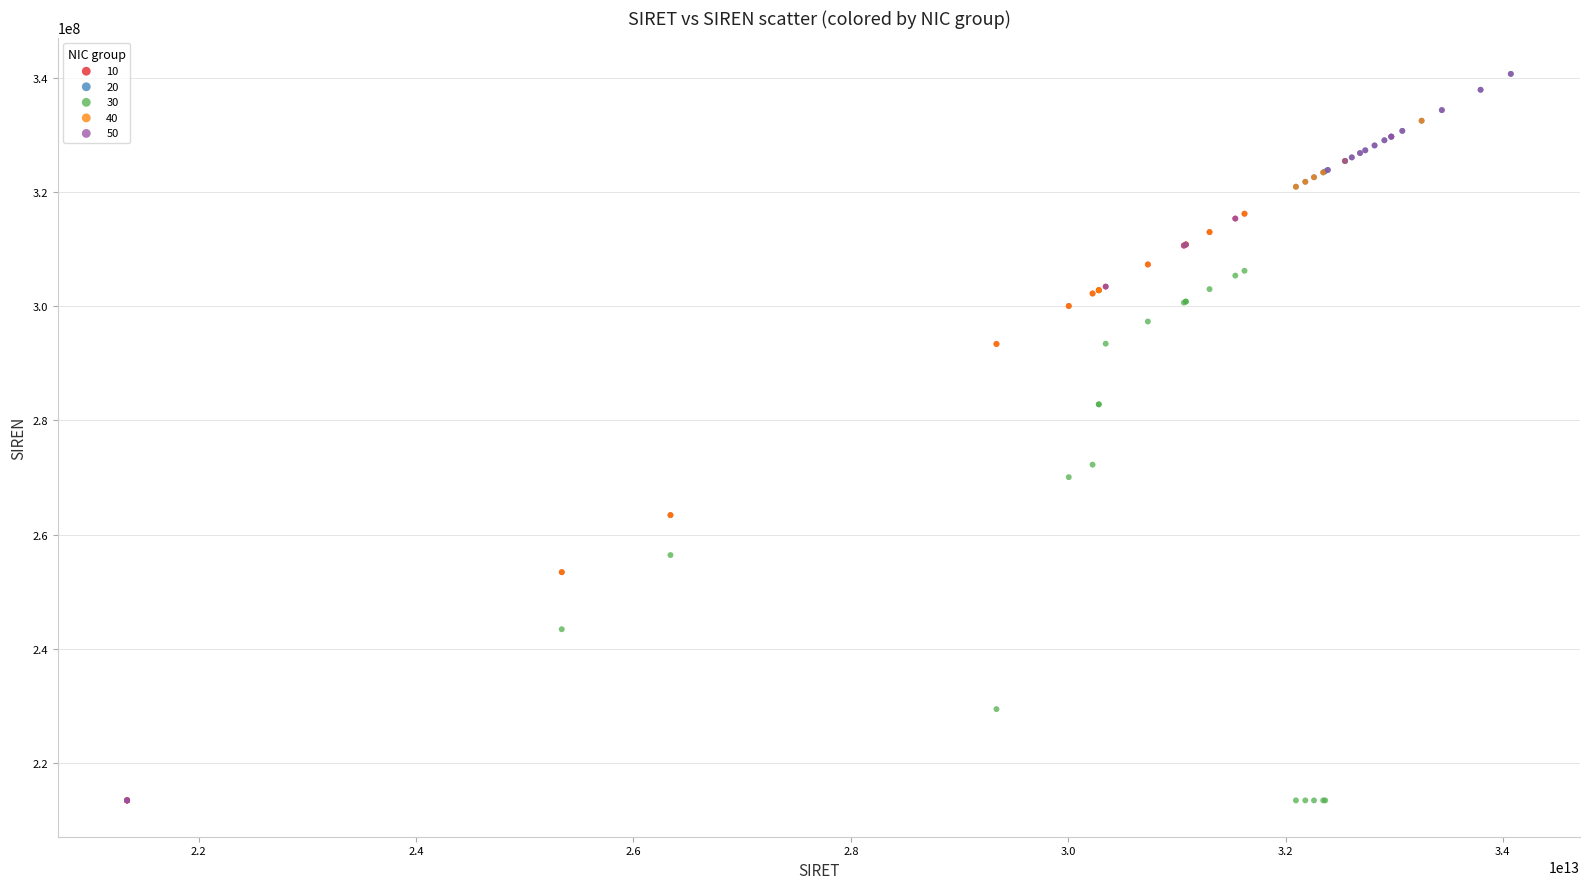

Which series has the largest Y range (max minus min)?

50